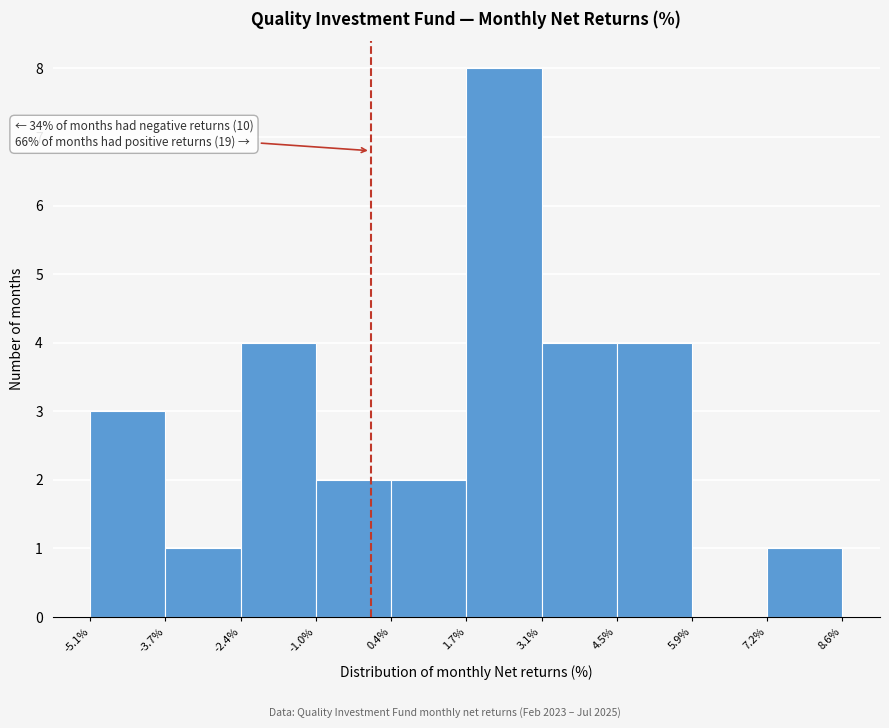

Over which range of the x-axis is the bar tallest?

1.7% to 3.1%